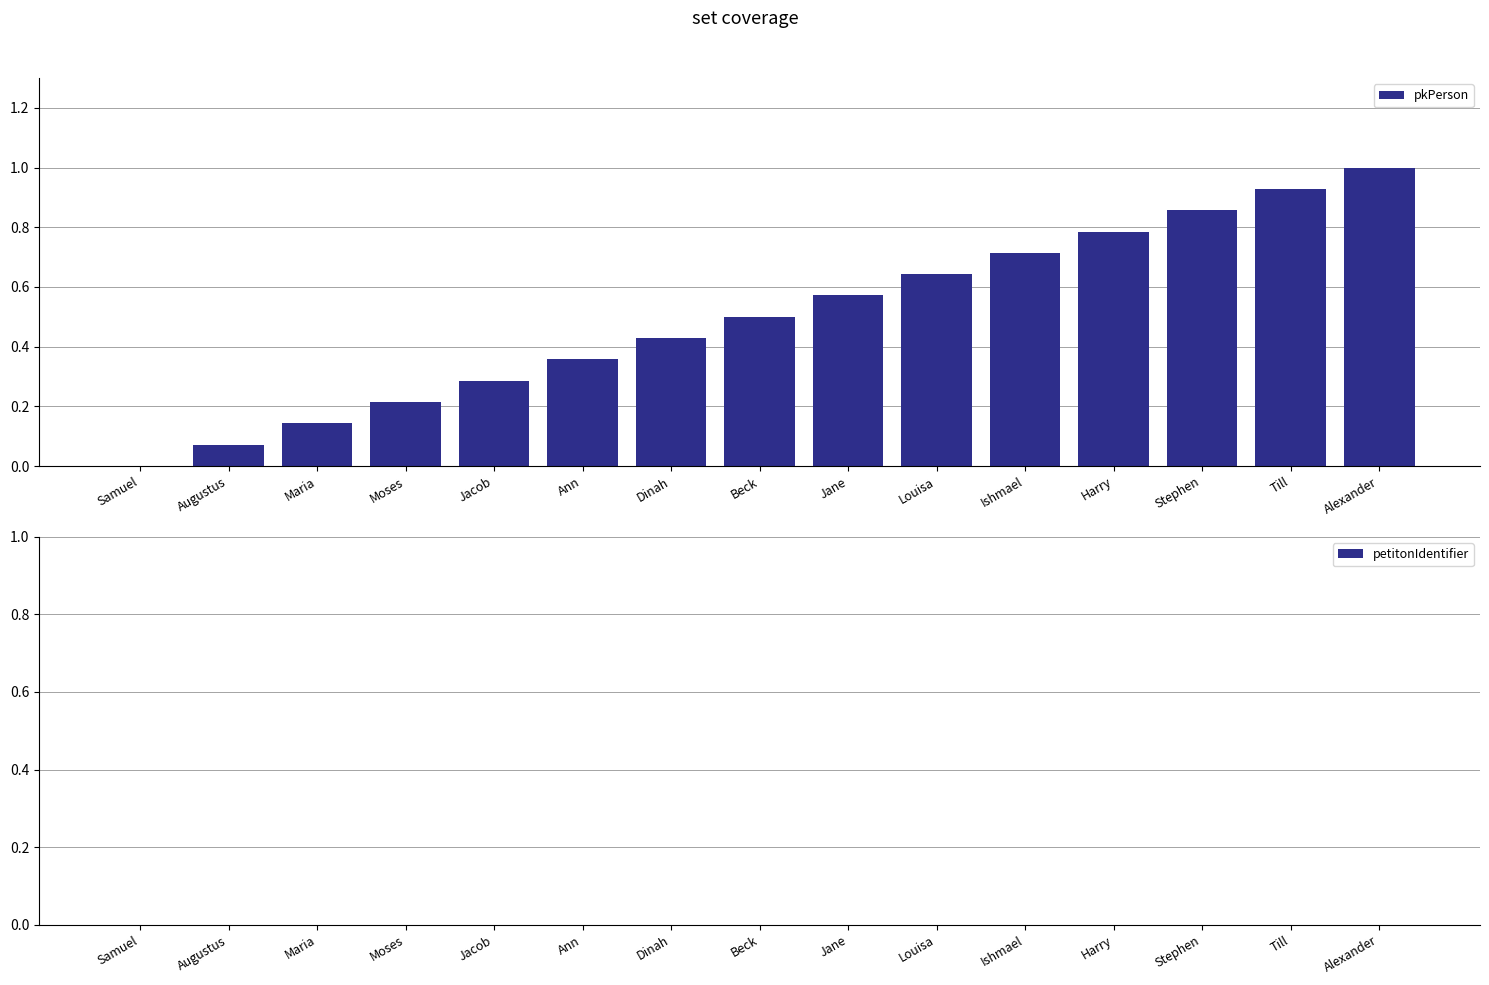

How many data points does each series have?

15